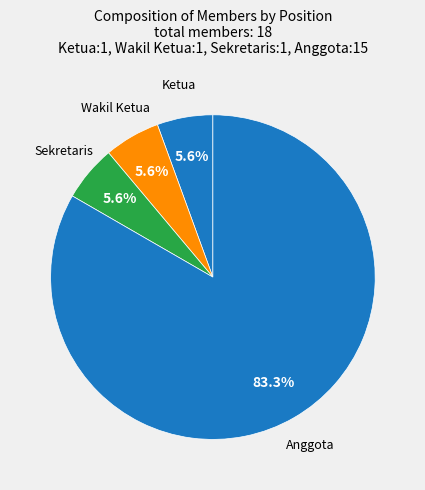

Which category has the biggest portion of the pie?

Anggota